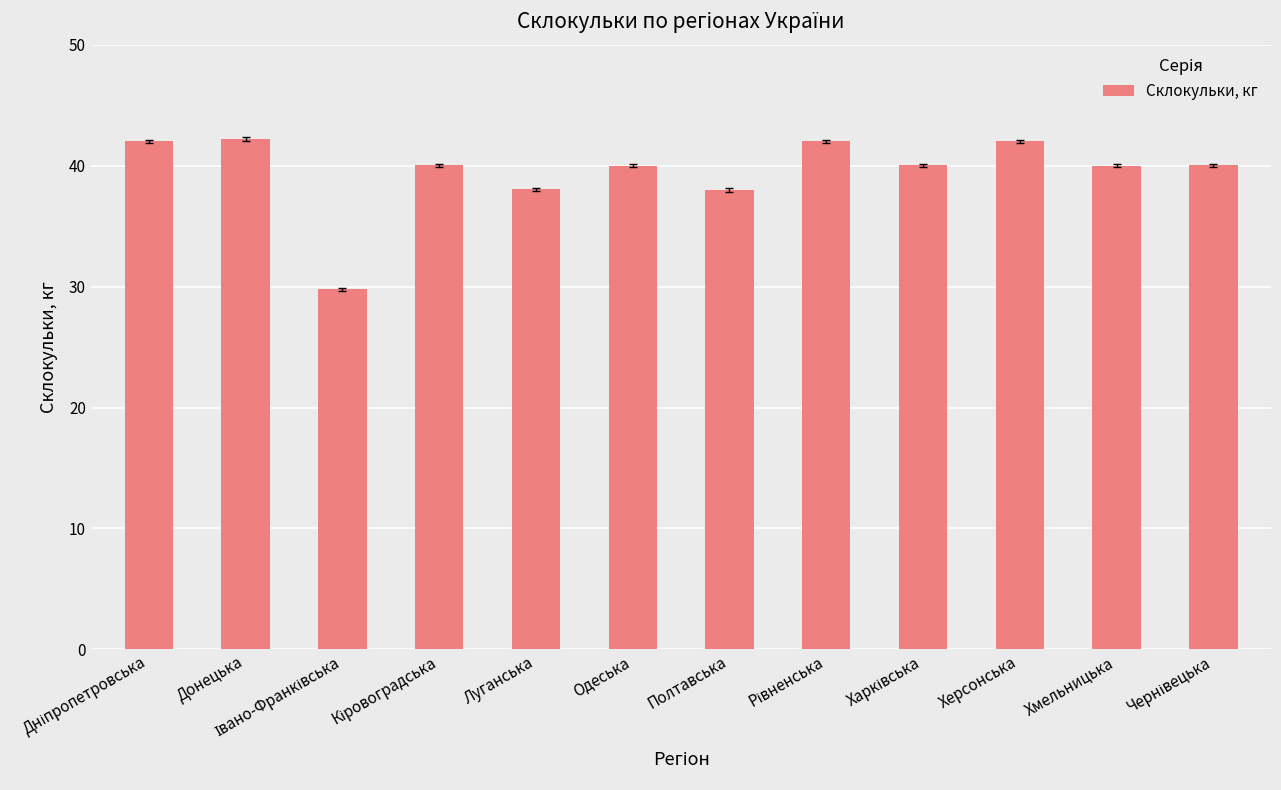

What is the value of the 7th bar from the left?

38.0